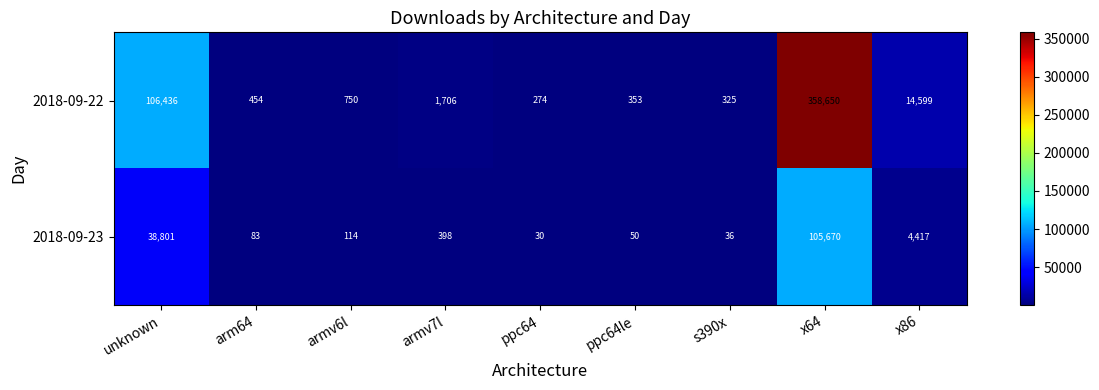

At which category is the sum across all series the highest?

x64